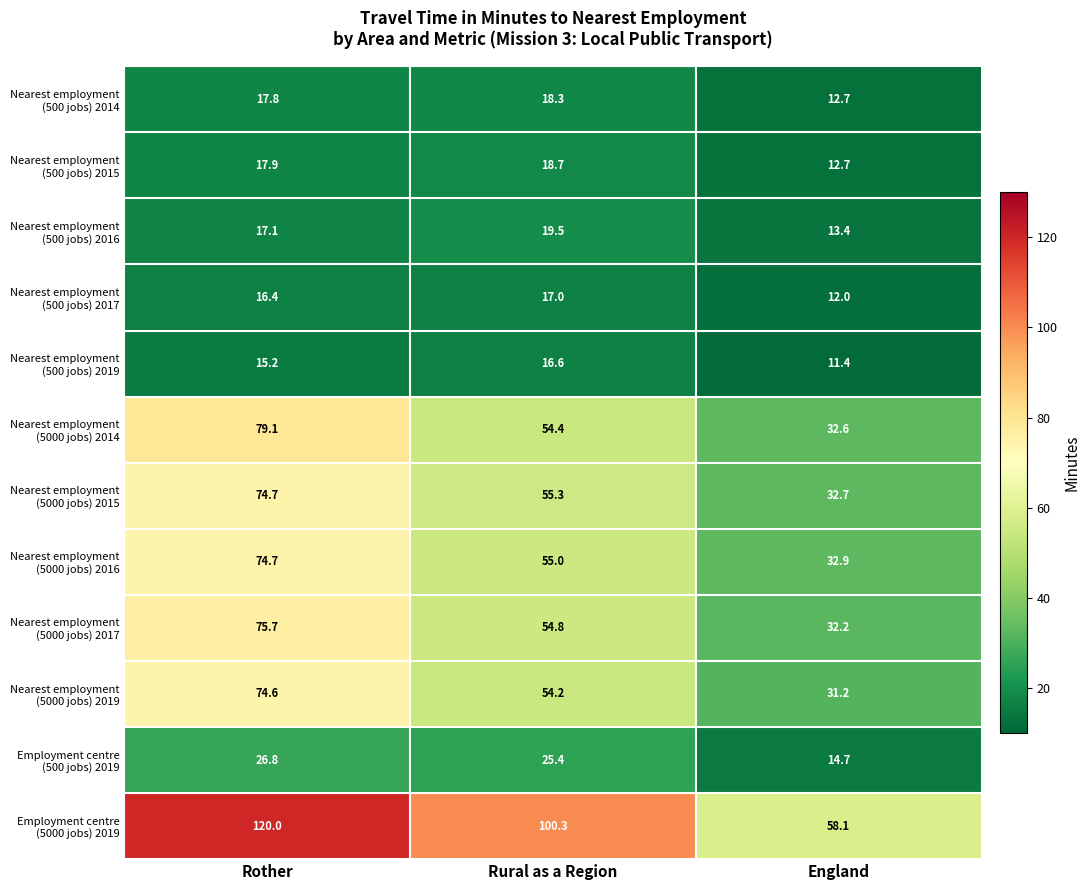

What is the spread (max minus min) of values at England?

46.7